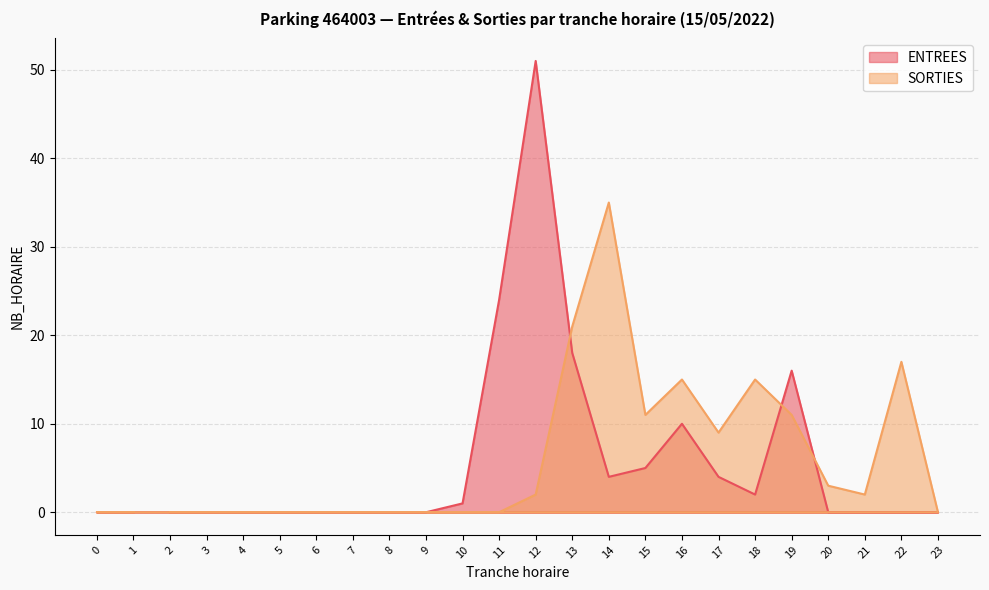

At which label is ENTREES closest to 25?

11